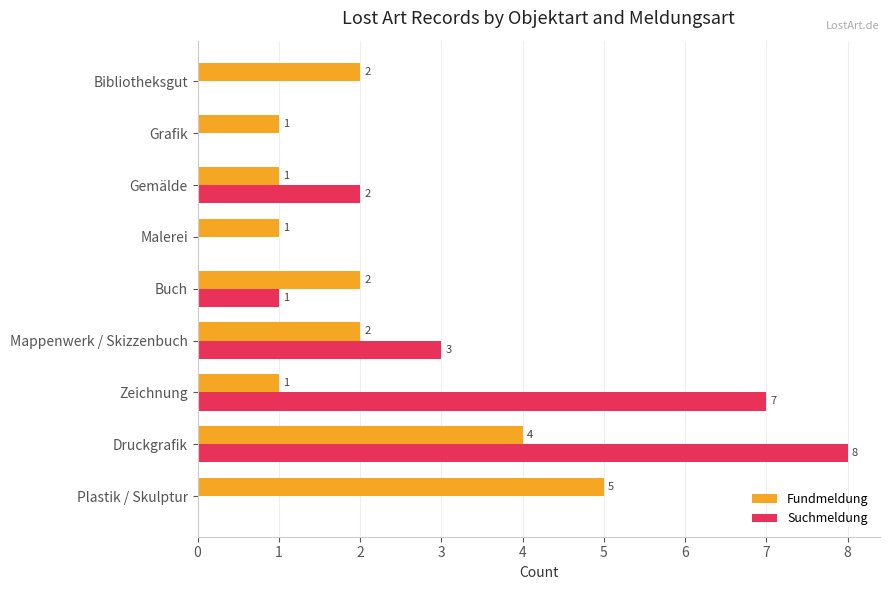

Which series changed the most between Gemälde and Grafik?

Suchmeldung